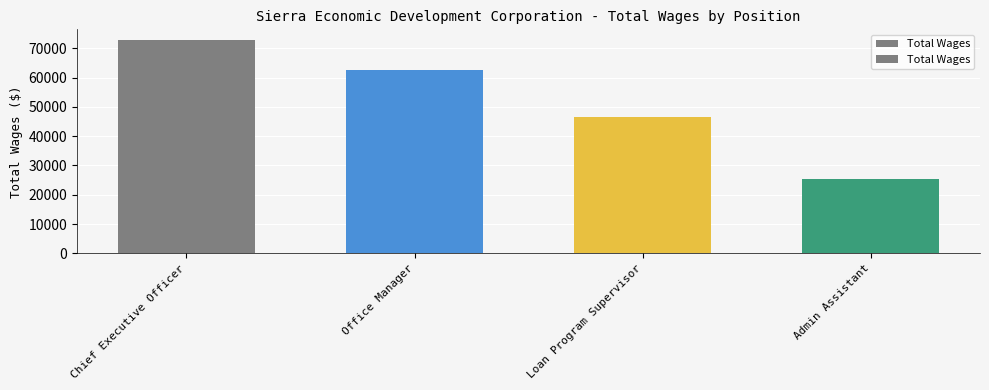

The value at Chief Executive Officer is 16701. True or false?

False